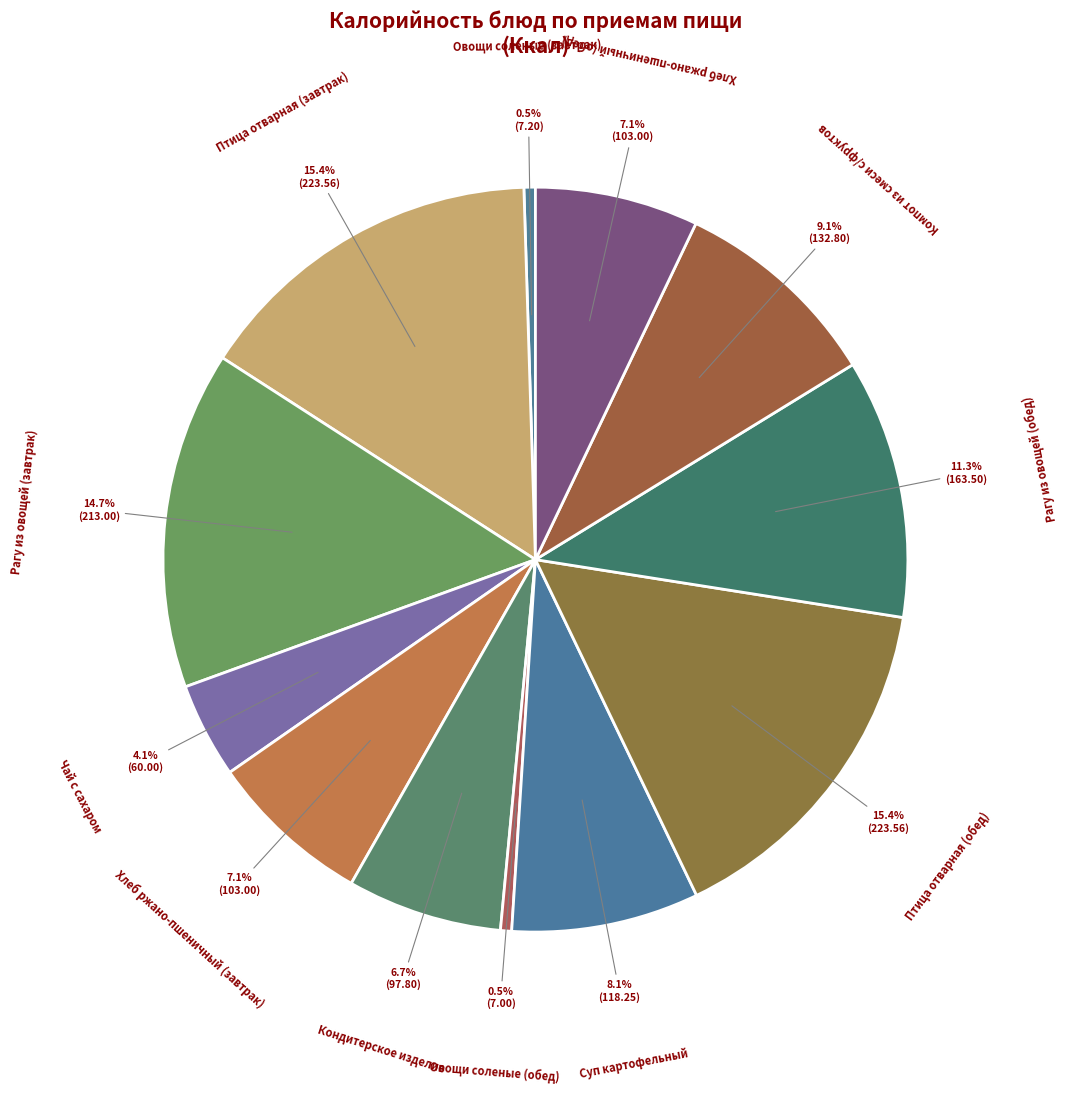

How many slices are in this pie chart?

12